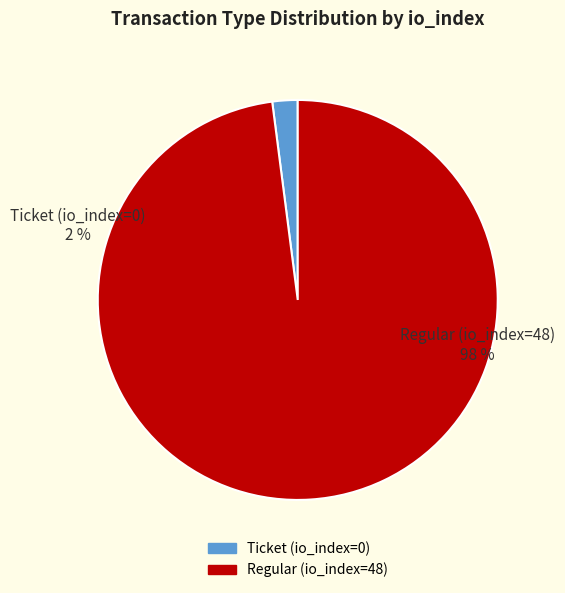

Which has a higher value, Ticket (io_index=0) or Regular (io_index=48)?

Regular (io_index=48)